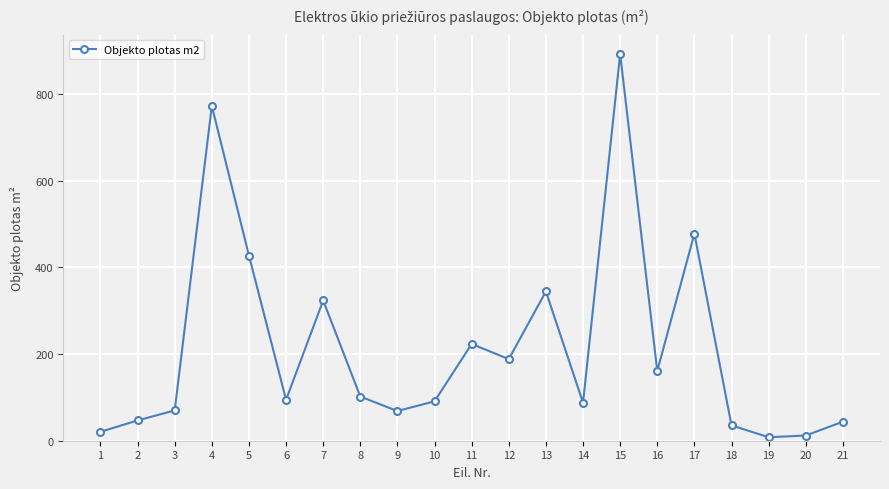

Where is the first local minimum?

6